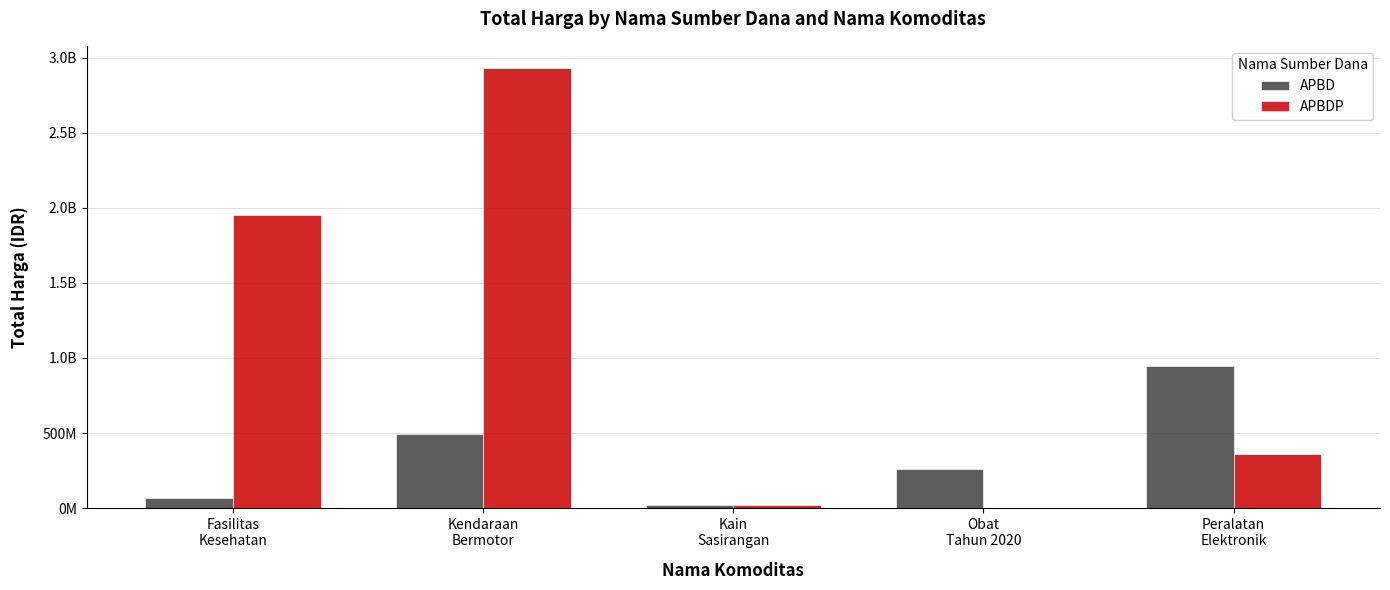

What is the total value across all series at Fasilitas
Kesehatan?

2020217015